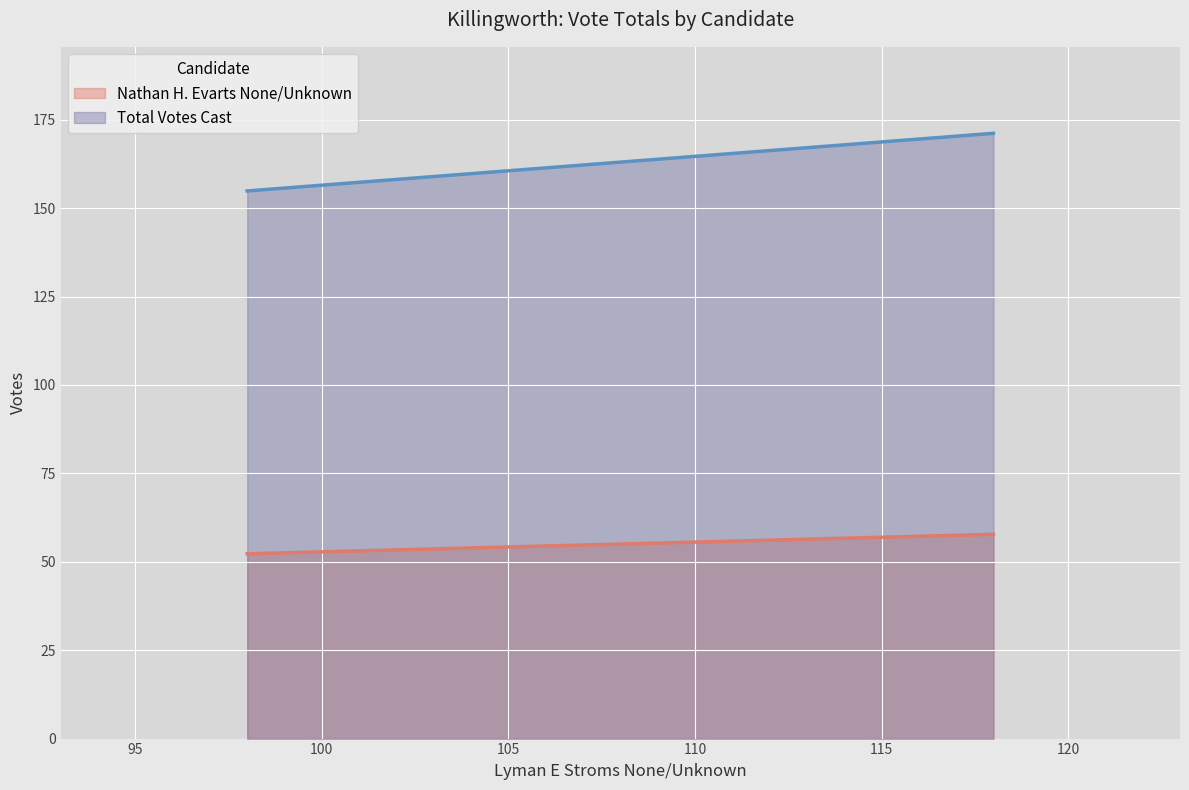

Does the chart display data point markers on the line(s)?

No